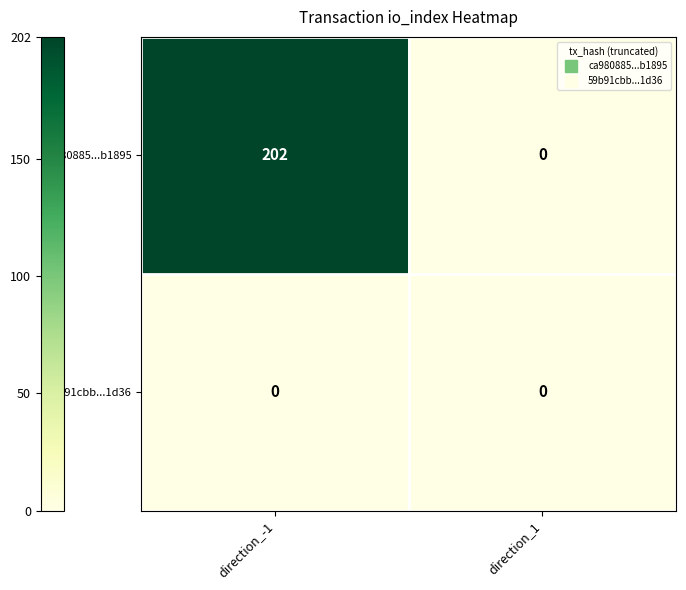

At which category does the chart reach its peak across all series?

direction_-1